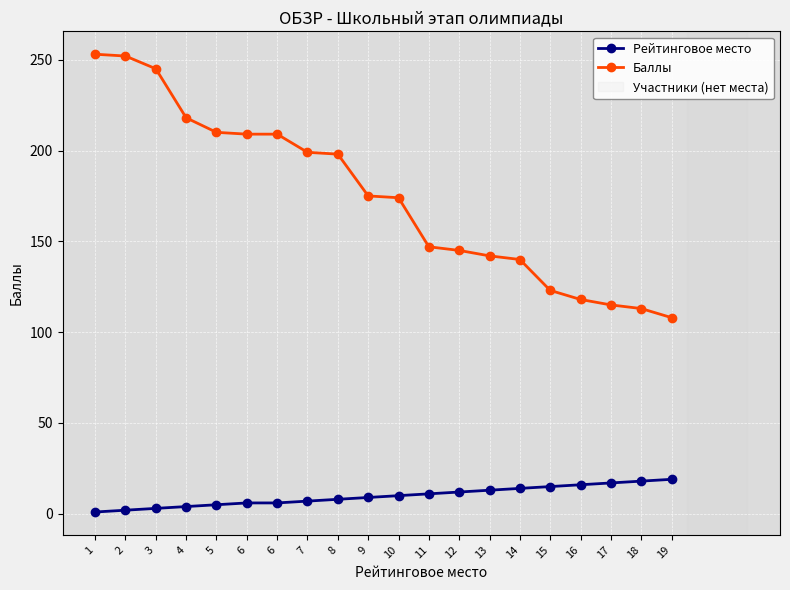

How many lines are shown in the chart?

2